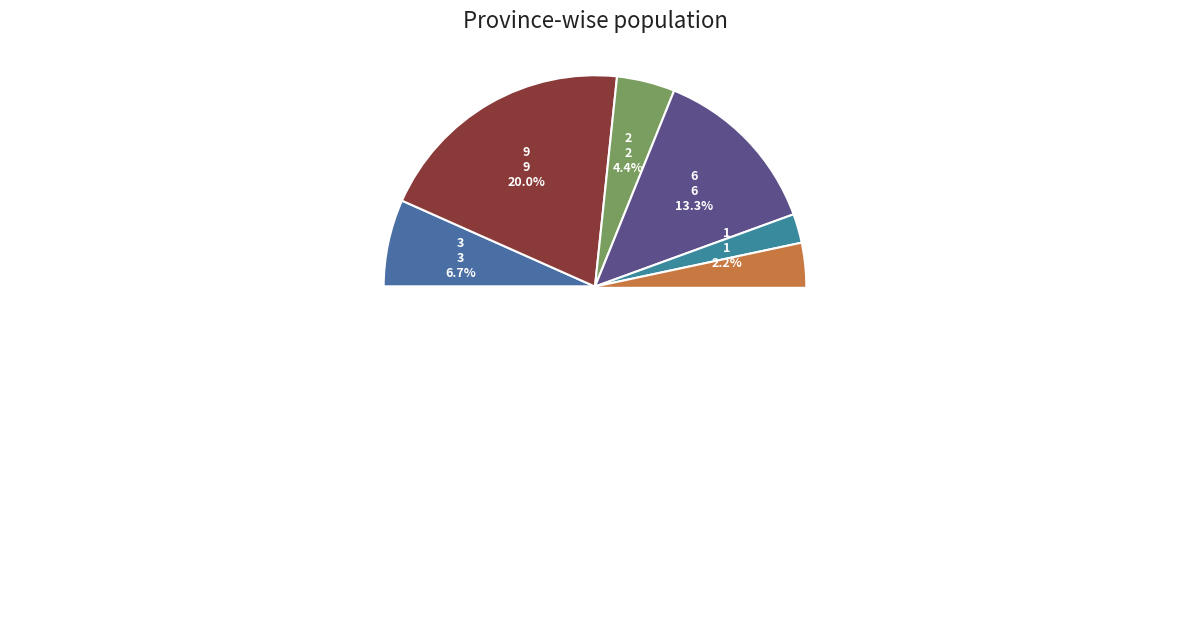

Combined, do 7 and 9 account for over 50%?

No